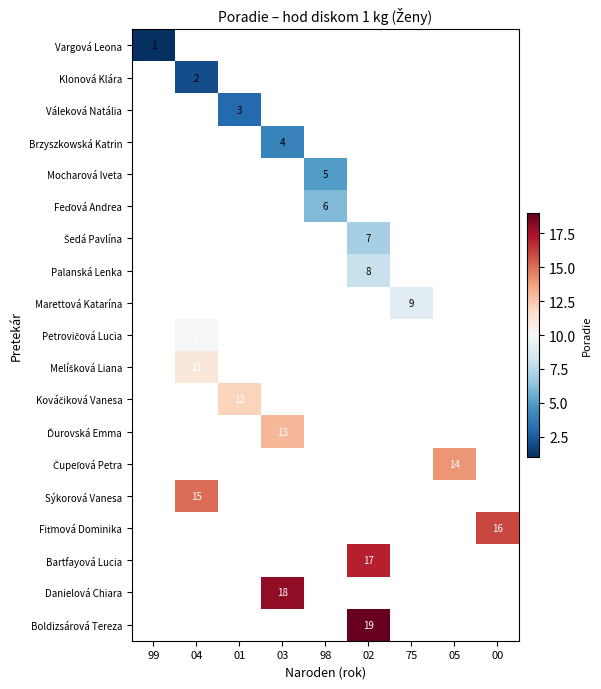

How many distinct data groups are displayed?

19